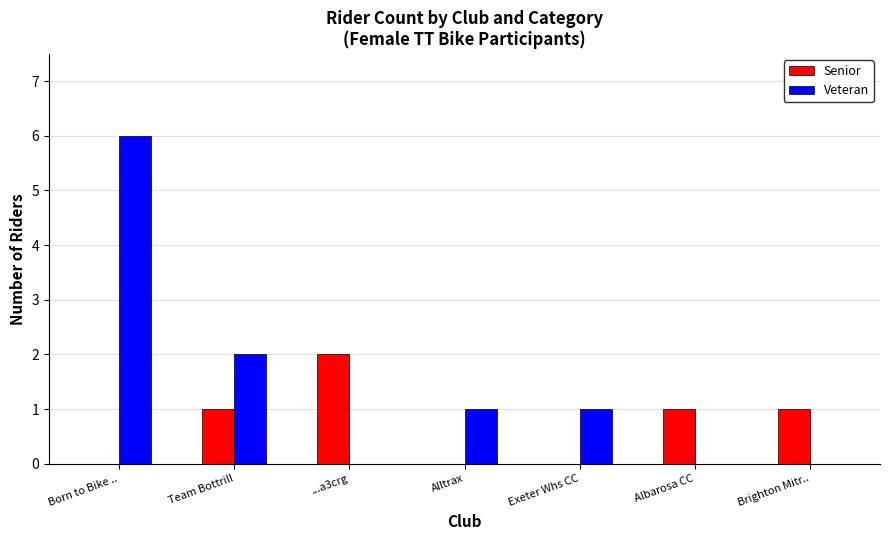

Between ...a3crg and Brighton Mitr.., which series saw the biggest shift?

Senior